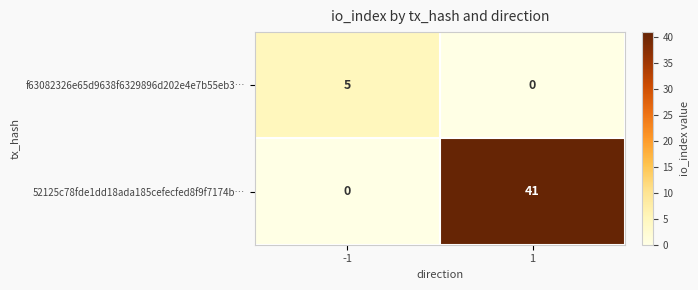

What is the difference between the 52125c78fde1dd18ada185cefecfed8f9f7174b… values at -1 and 1?

41